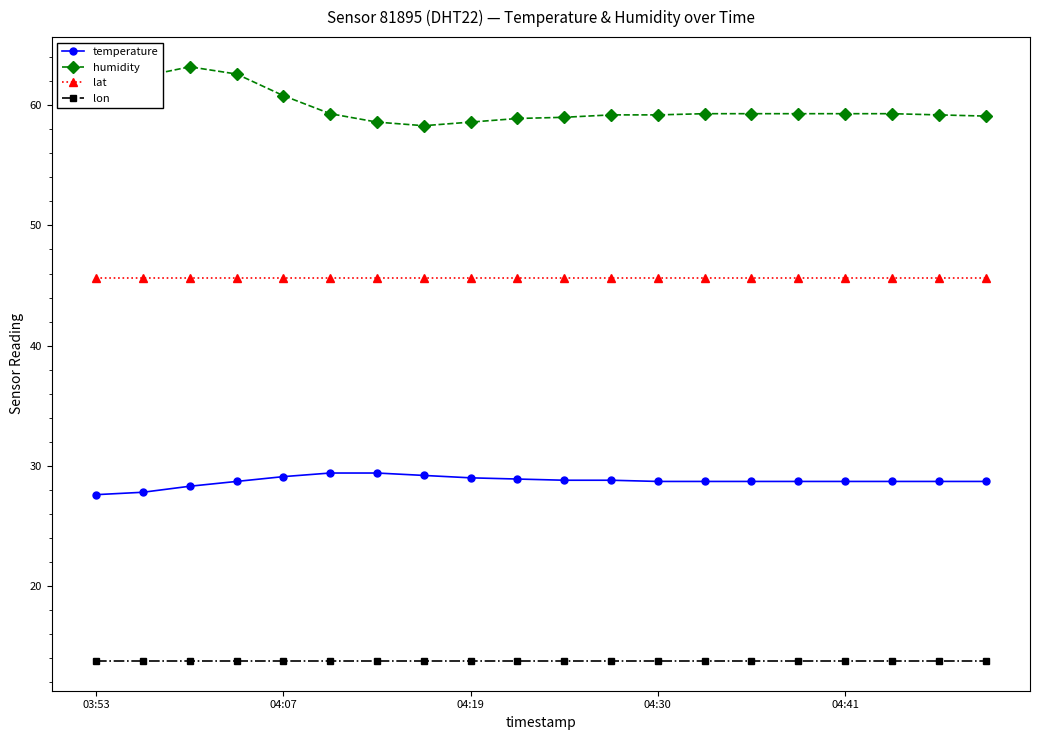

Which series has the largest range (max minus min)?

humidity